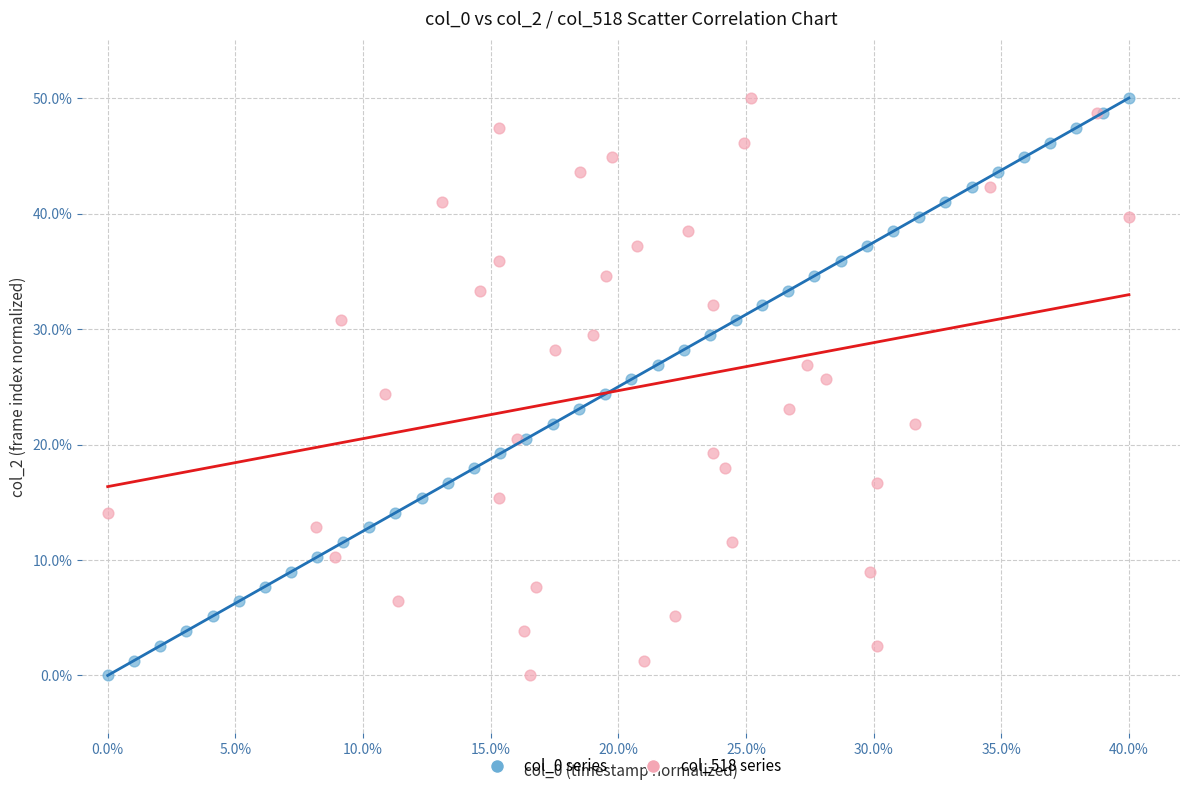

What are all the series names shown in the legend?

col_0 series, col_518 series